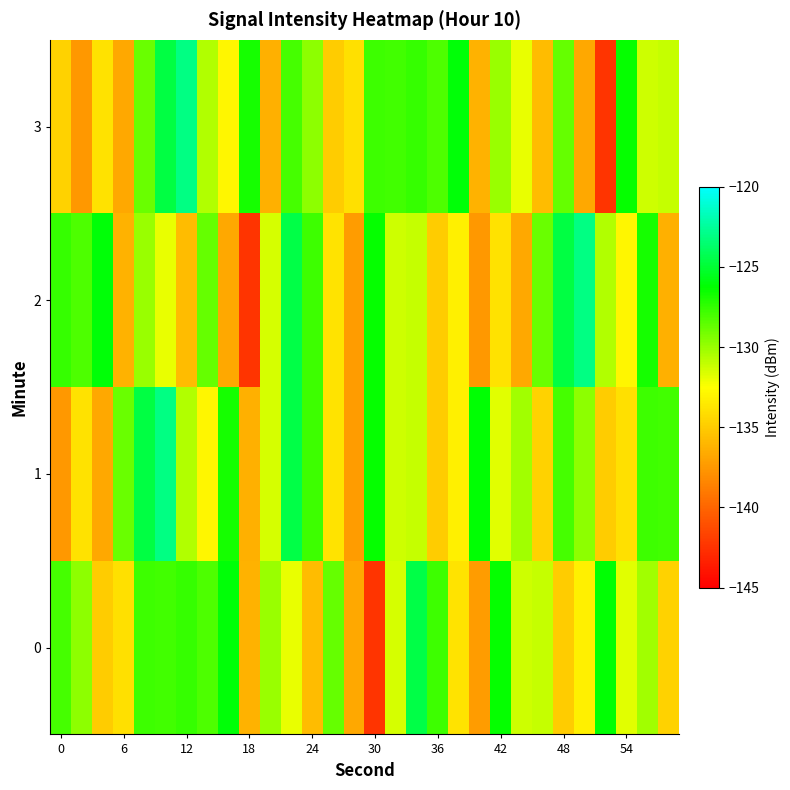

Which series has the widest spread of values?

2